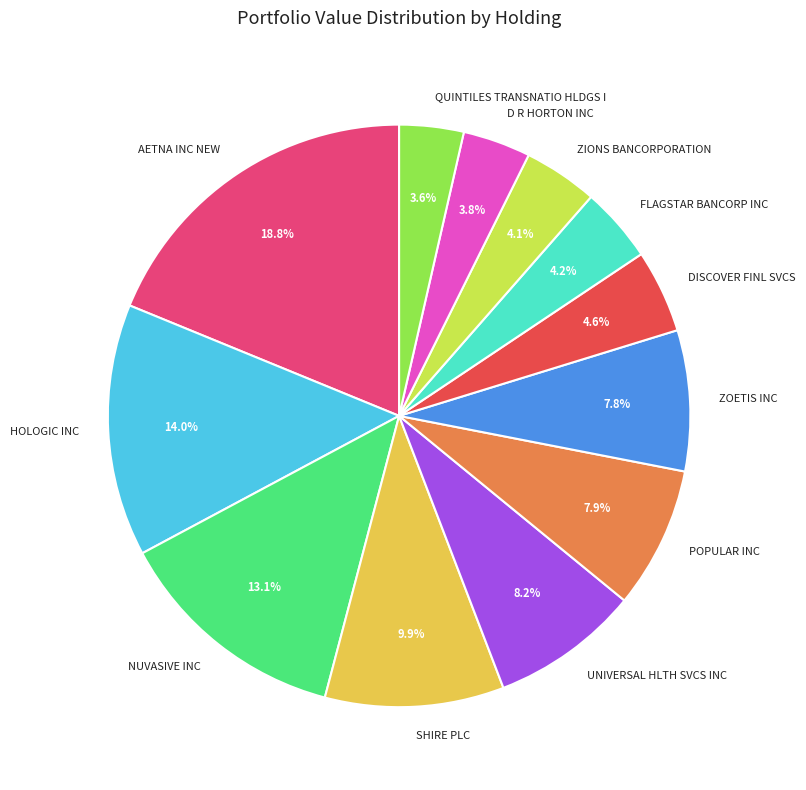

Is AETNA INC NEW the majority of the pie?

No